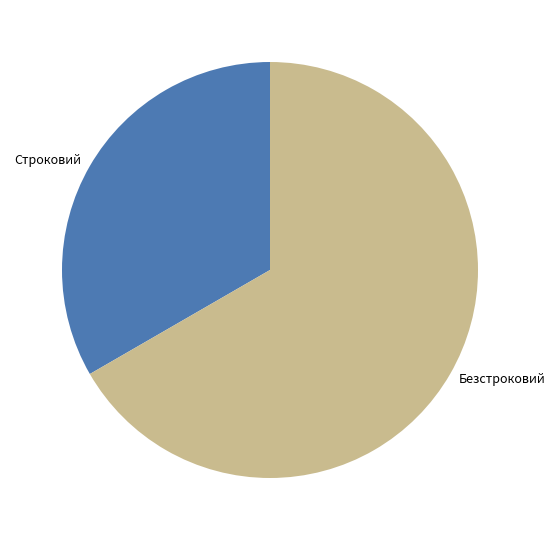

Rank the categories by value from lowest to highest.

Строковий, Безстроковий